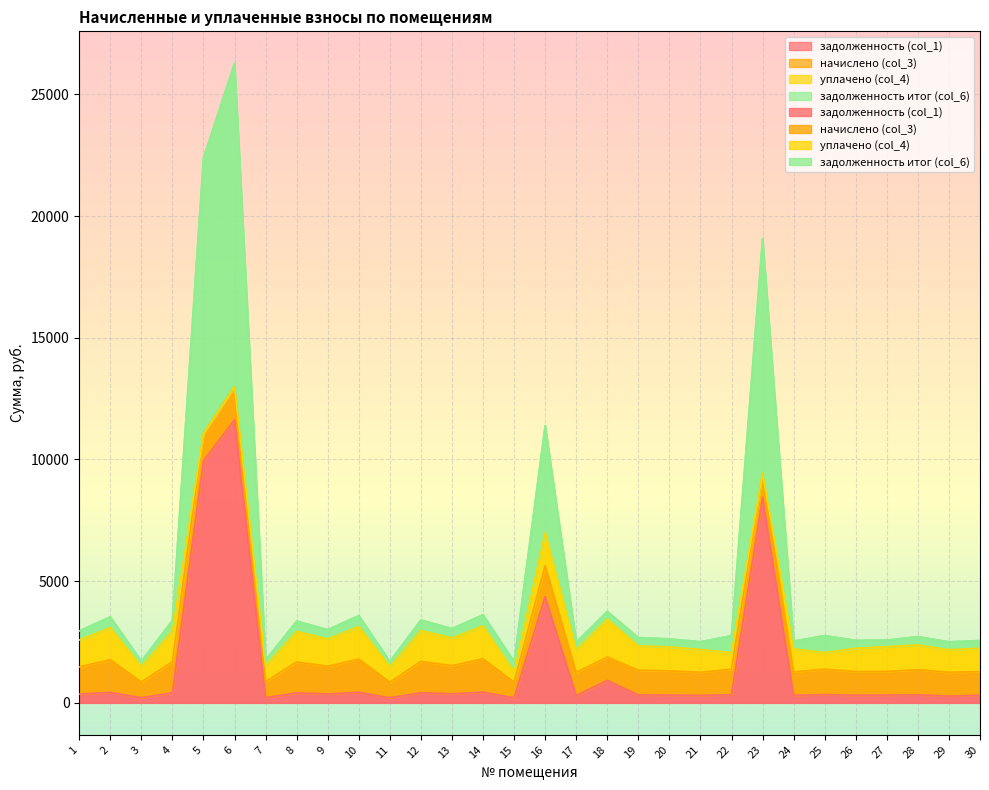

Which series has the largest total across all categories?

задолженность (col_1)